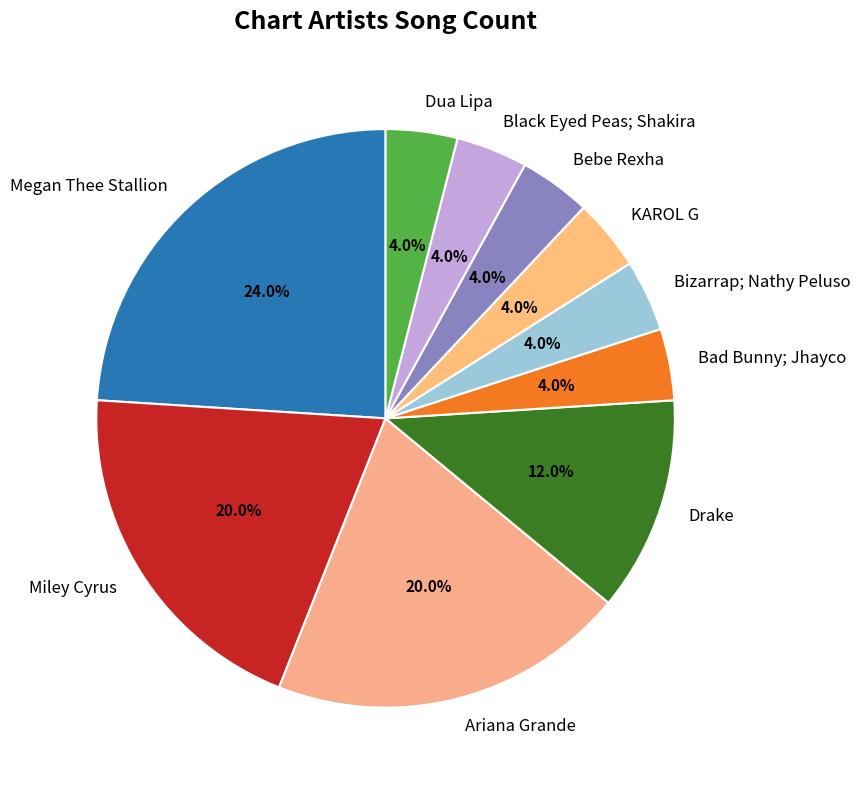

How many segments does this pie chart have?

10